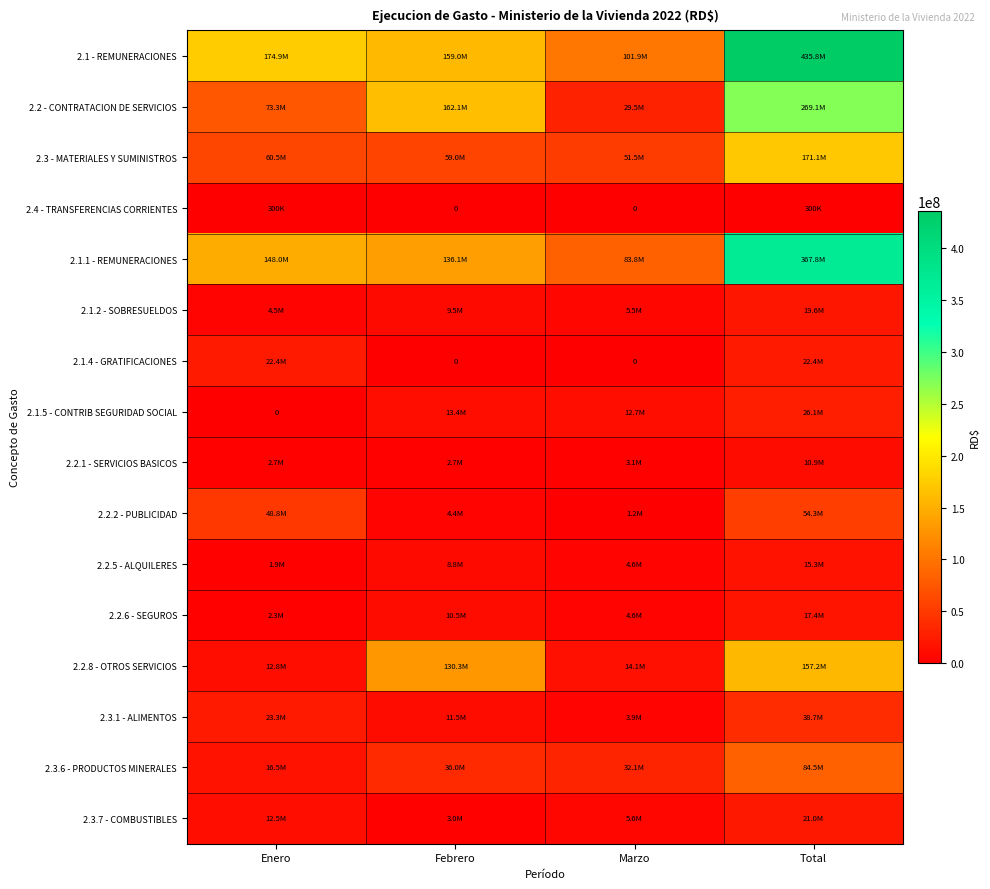

At Total, list the series in order from smallest to largest.

2.4 - TRANSFERENCIAS CORRIENTES, 2.2.1 - SERVICIOS BASICOS, 2.2.5 - ALQUILERES, 2.2.6 - SEGUROS, 2.1.2 - SOBRESUELDOS, 2.3.7 - COMBUSTIBLES, 2.1.4 - GRATIFICACIONES, 2.1.5 - CONTRIB SEGURIDAD SOCIAL, 2.3.1 - ALIMENTOS, 2.2.2 - PUBLICIDAD, 2.3.6 - PRODUCTOS MINERALES, 2.2.8 - OTROS SERVICIOS, 2.3 - MATERIALES Y SUMINISTROS, 2.2 - CONTRATACION DE SERVICIOS, 2.1.1 - REMUNERACIONES, 2.1 - REMUNERACIONES